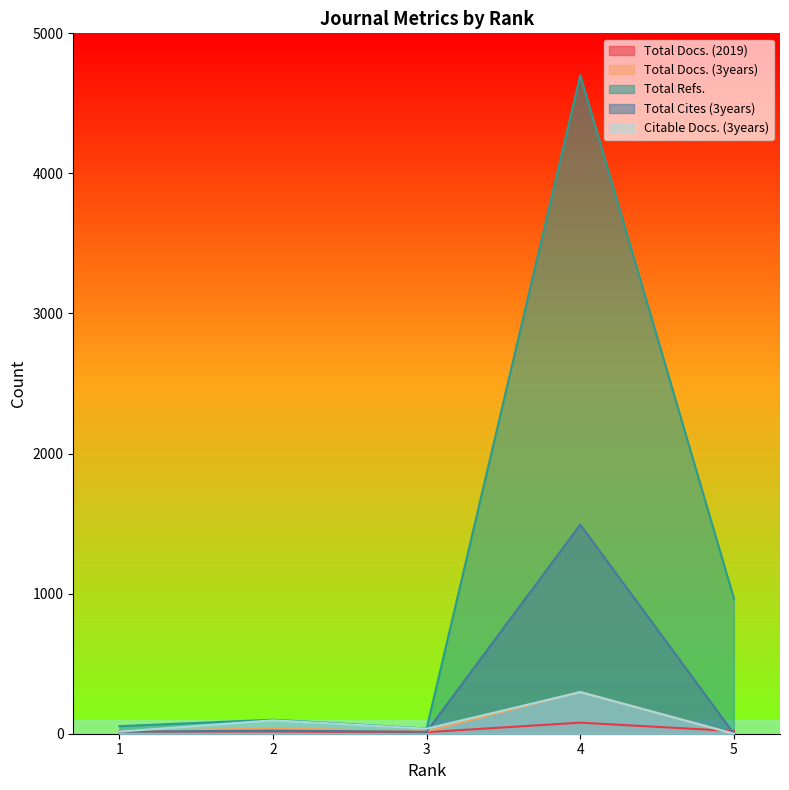

At which category does Total Refs. reach its first local peak?

2